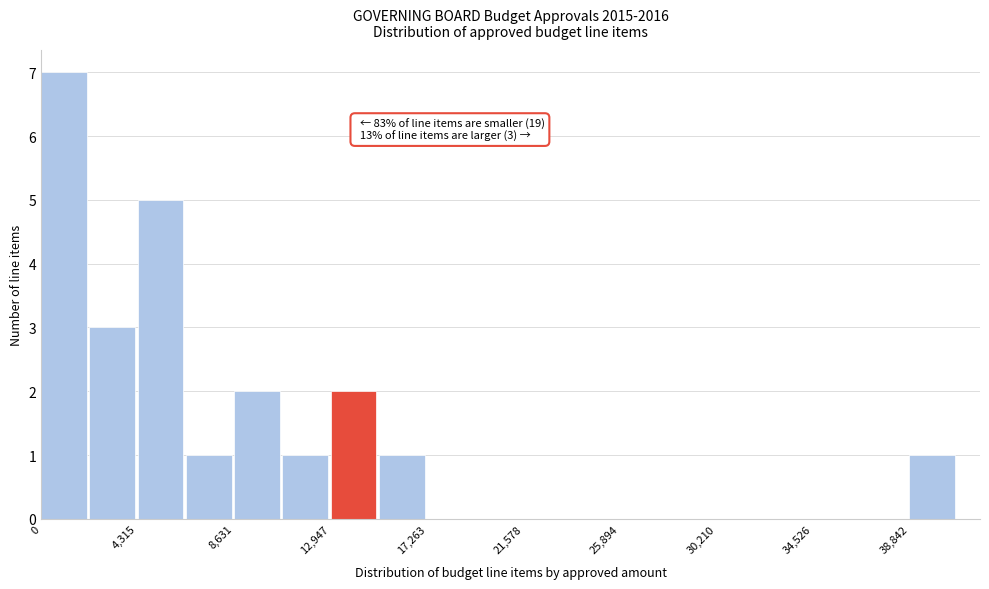

Over which range of the x-axis is the bar tallest?

0 to 2000